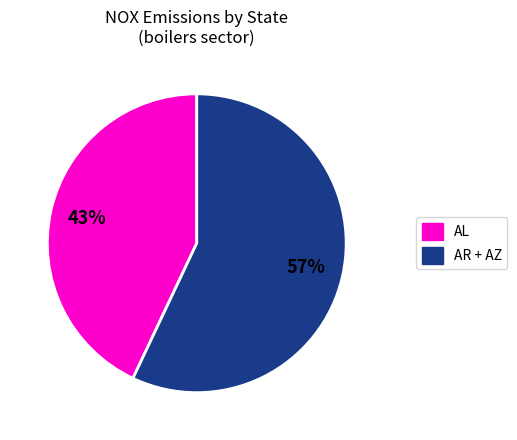

Is there a majority slice in this chart?

Yes